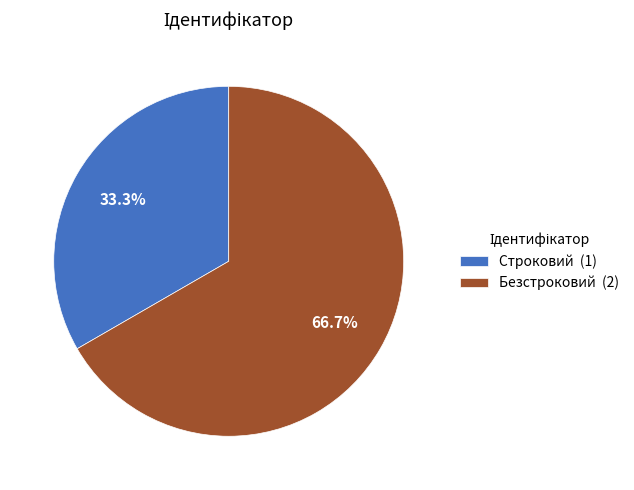

What is the largest slice in the pie chart?

Безстроковий